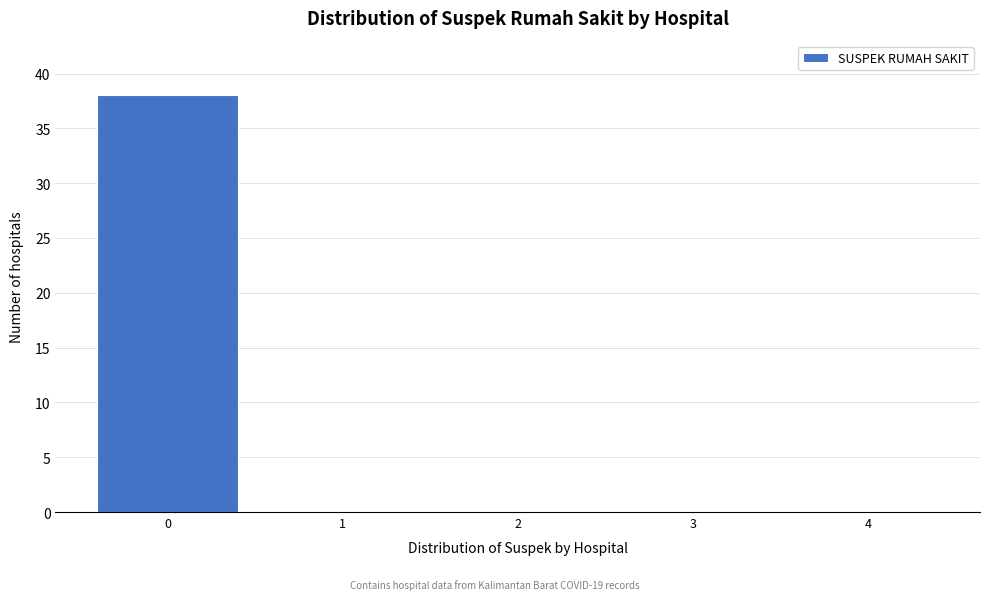

Reading left to right, list every bar in this chart as the range it spans on the x-axis followed by its height. The values are not printed on the chart, so give them approximately, as read against the axis.

-0.5 to 0.5: 38
0.5 to 1.5: 0
1.5 to 2.5: 0
2.5 to 3.5: 0
3.5 to 4.5: 0